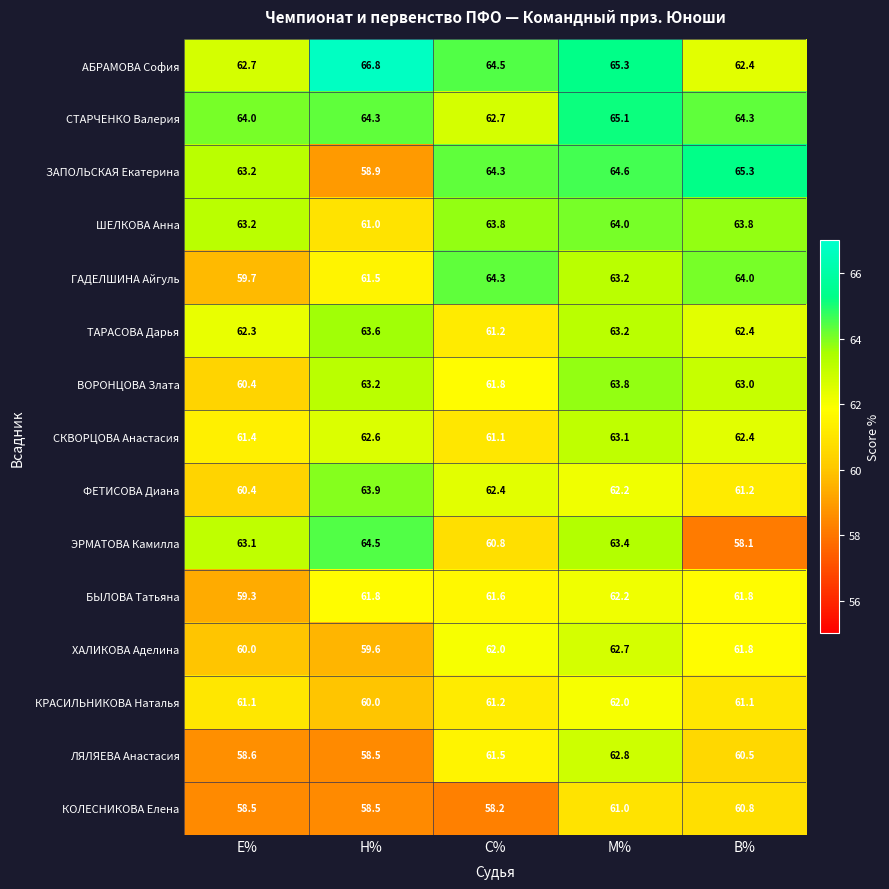

Where does the ГАДЕЛШИНА Айгуль series first go above 63?

С%